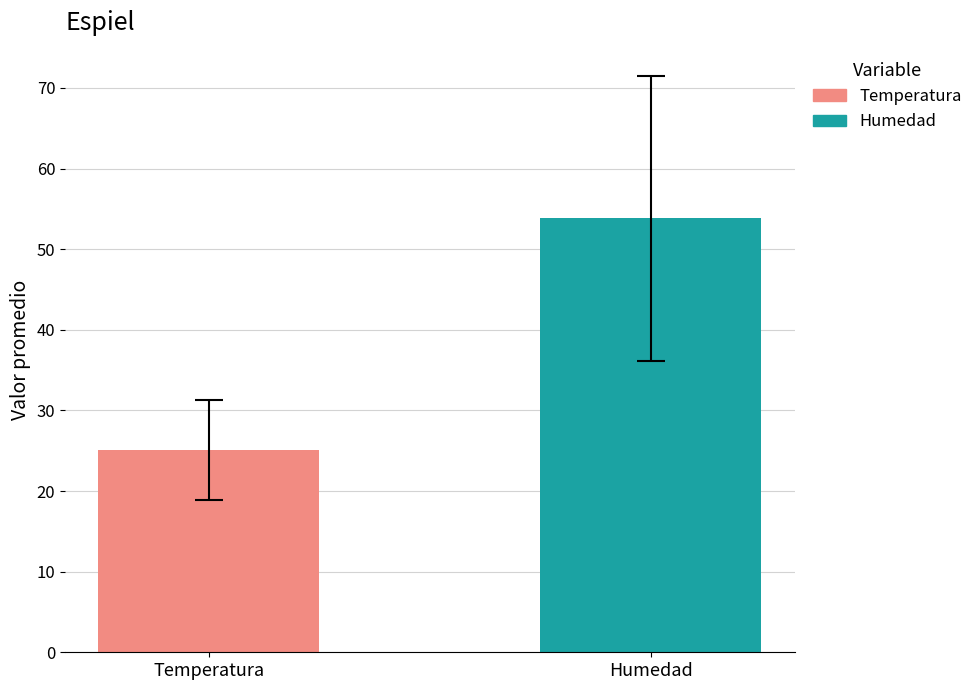

Which series has the widest spread of values?

Temperatura